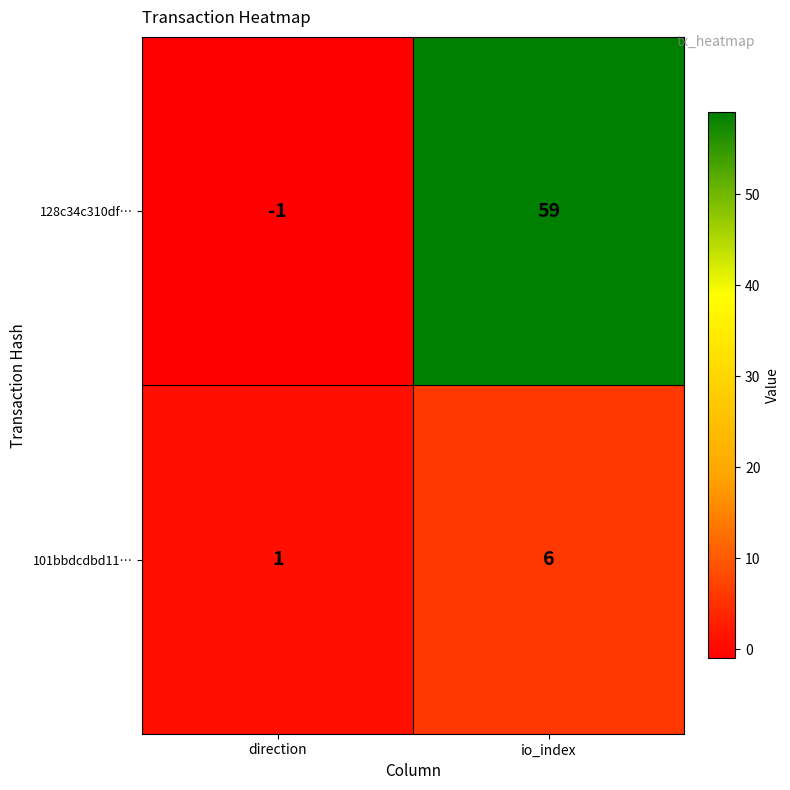

Which series changed the most between direction and io_index?

128c34c310df…